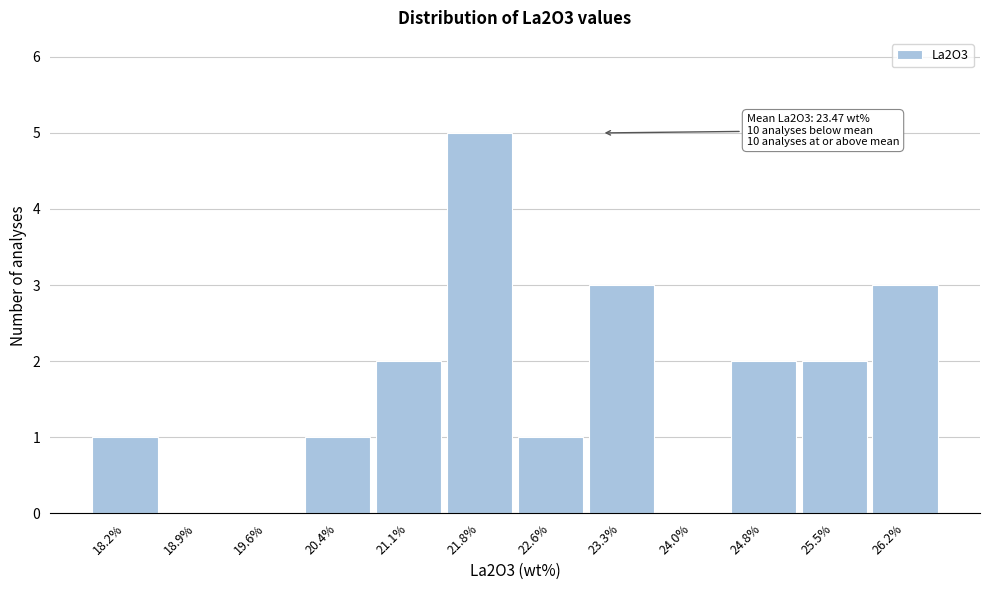

Reading right to left, extract all data points from this chart.

26.2%=3	25.5%=2	24.8%=2	24.0%=0	23.3%=3	22.6%=1	21.8%=5	21.1%=2	20.4%=1	19.6%=0	18.9%=0	18.2%=1